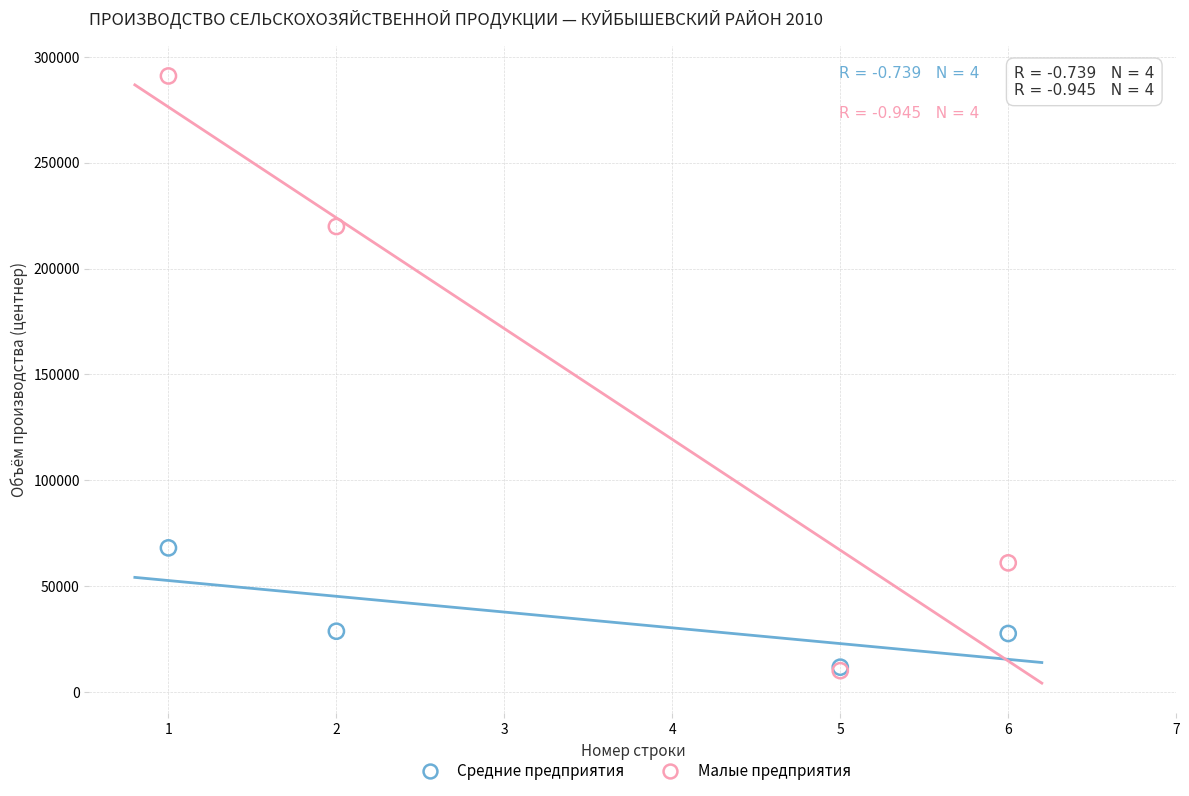

Across all series, what Y value is closest to 150534?

219870